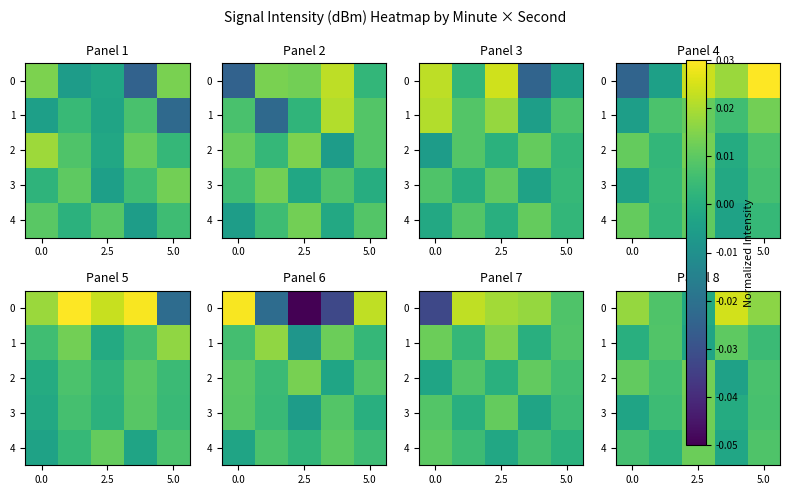

How many data points in 3 are less than 0?

2